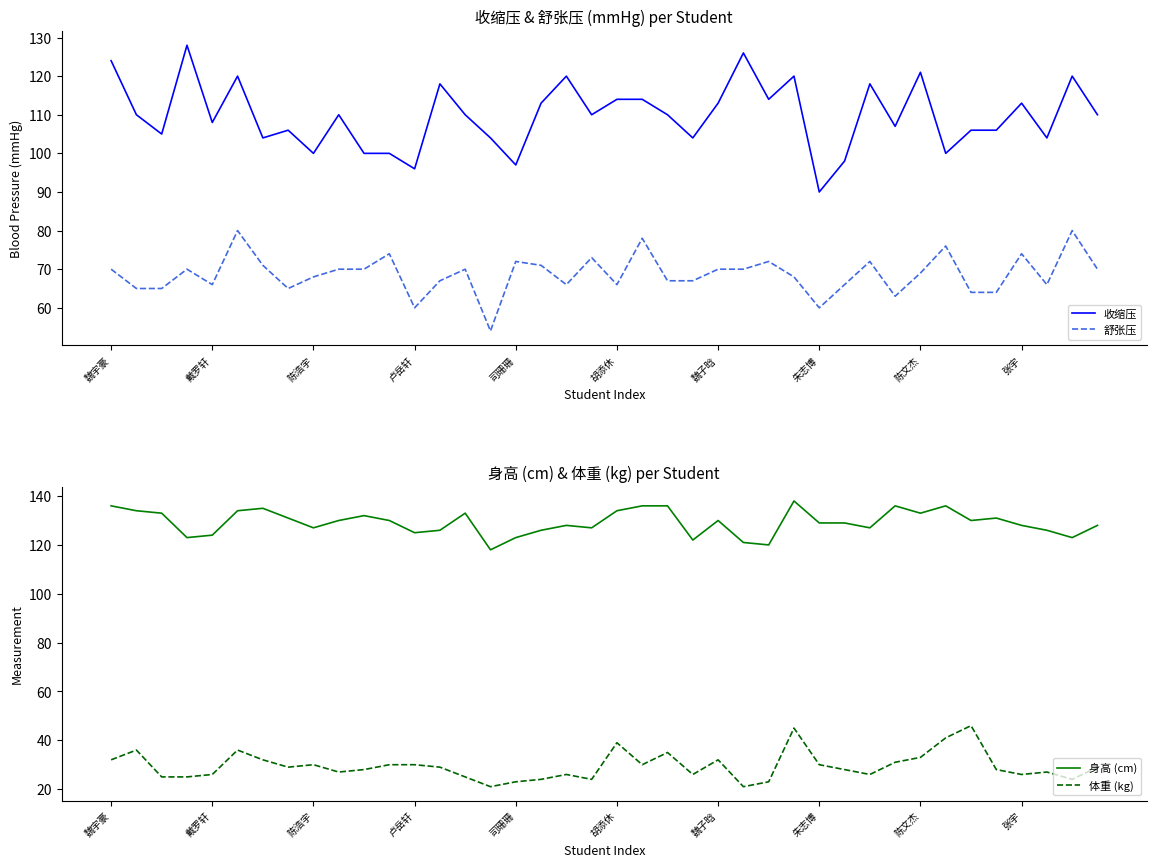

True or false: 收缩压 and 舒张压 cross at least once.

False